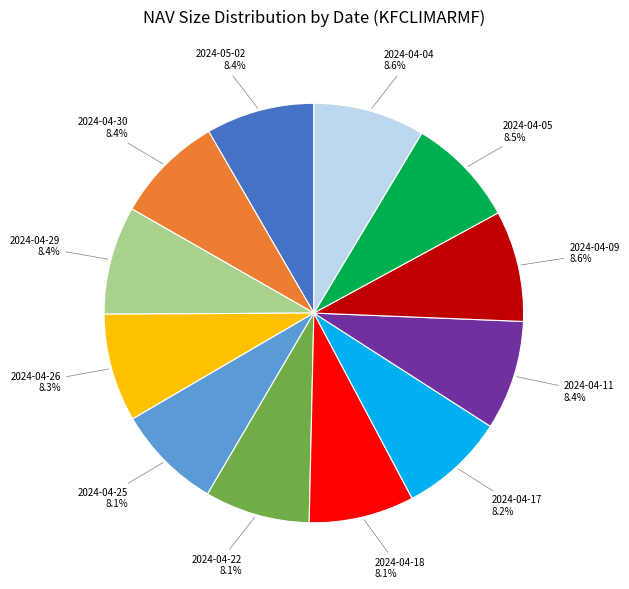

What percentage is NOT represented by 2024-05-02?

91.6%